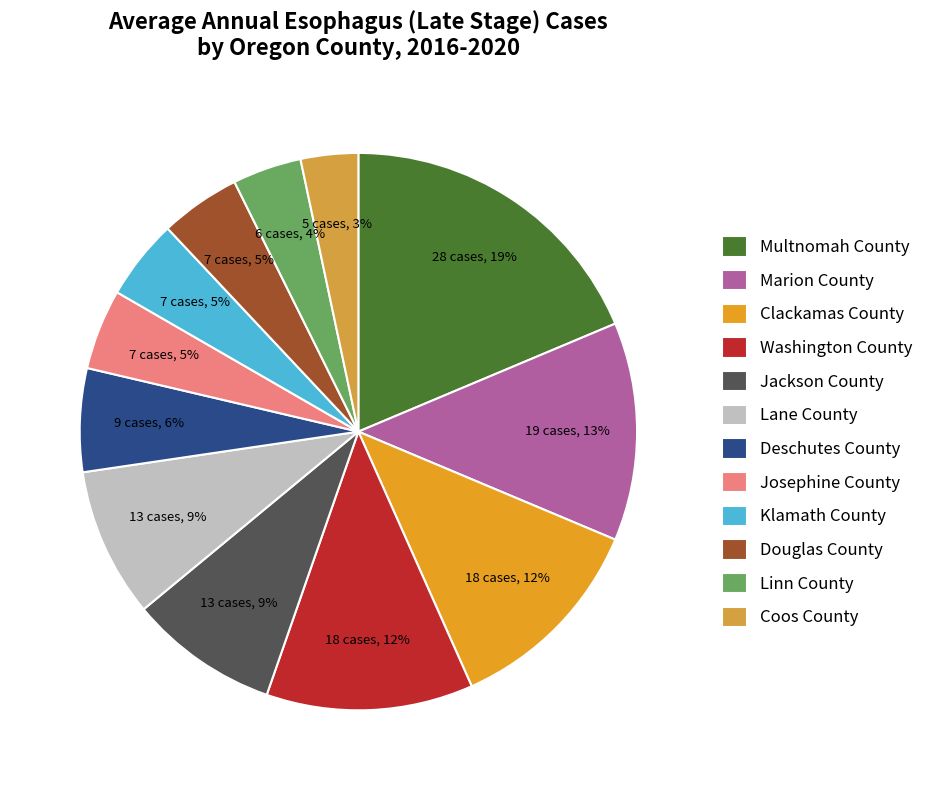

How much of the chart is everything except Douglas County?

95.3%